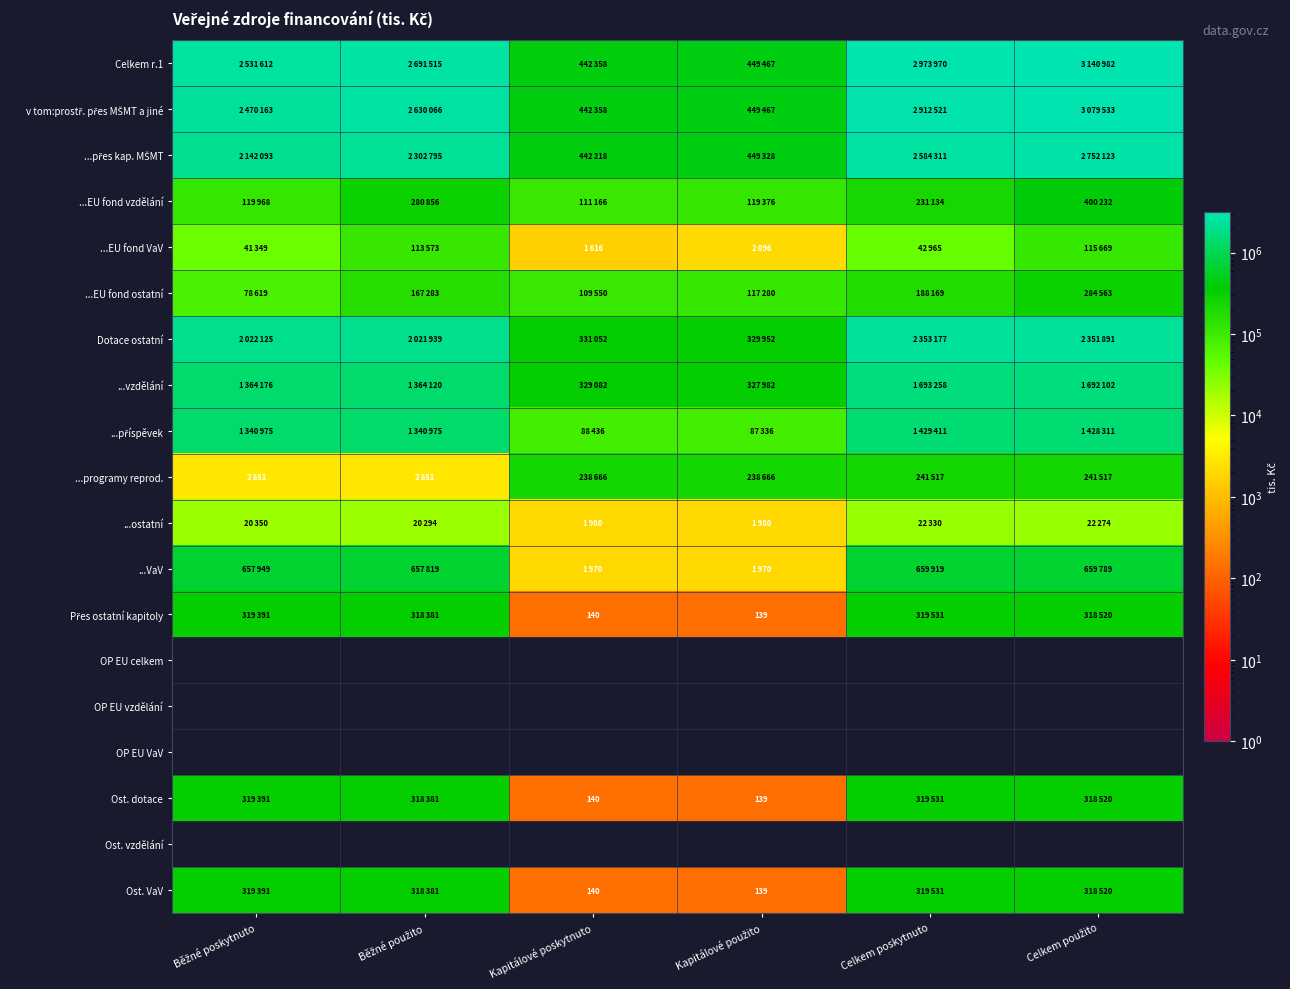

Count the number of categories in the chart.

6